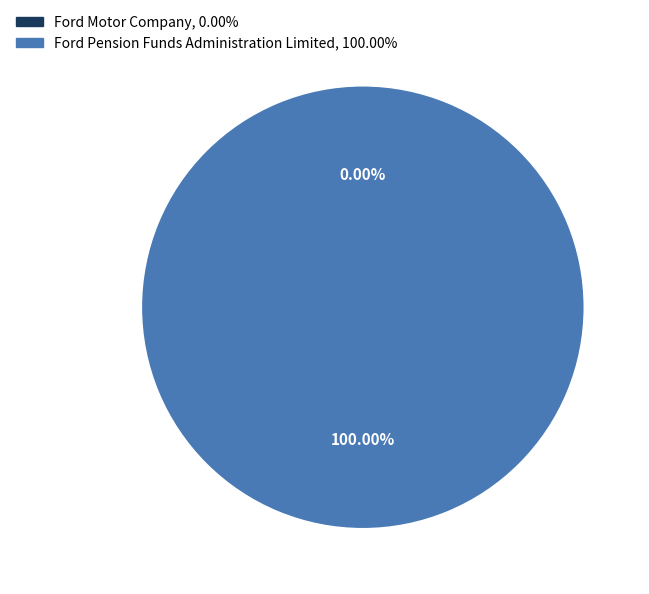

Which slice is the smallest?

Ford Motor Company